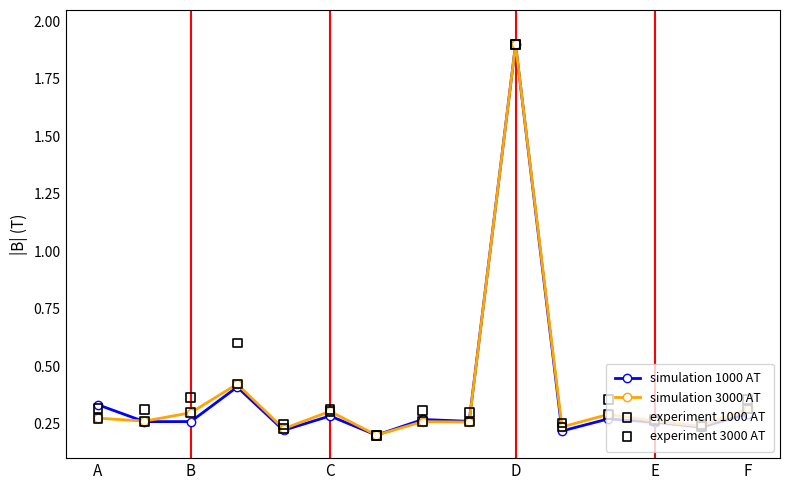

What are all the series names shown in the legend?

simulation 1000 AT, simulation 3000 AT, experiment 1000 AT, experiment 3000 AT